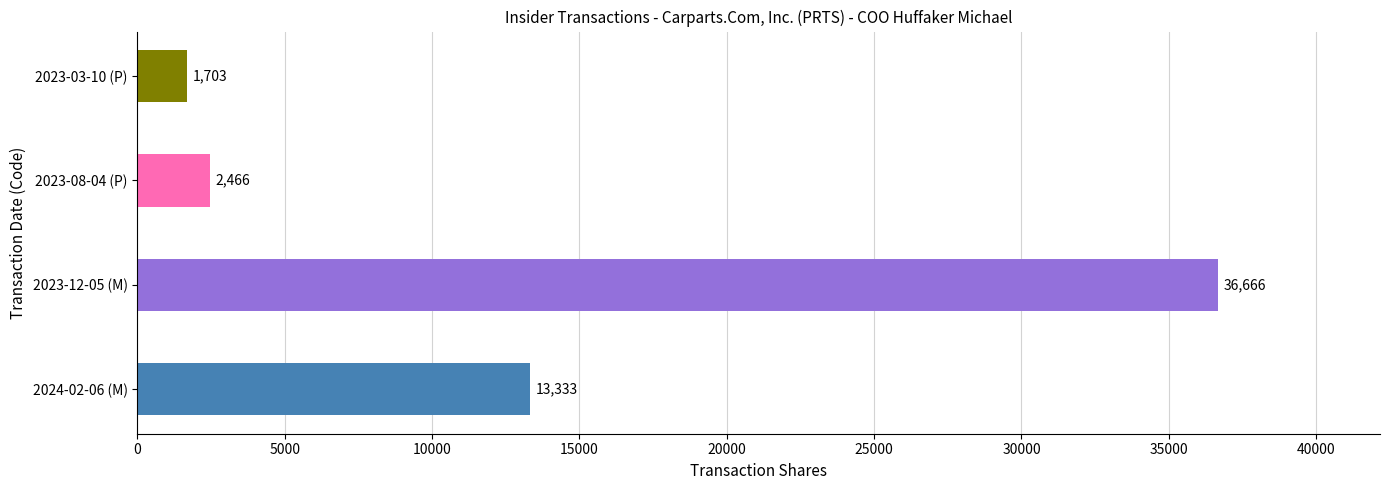

Reading bottom to top, extract all data points from this chart.

13333	36666	2466	1703